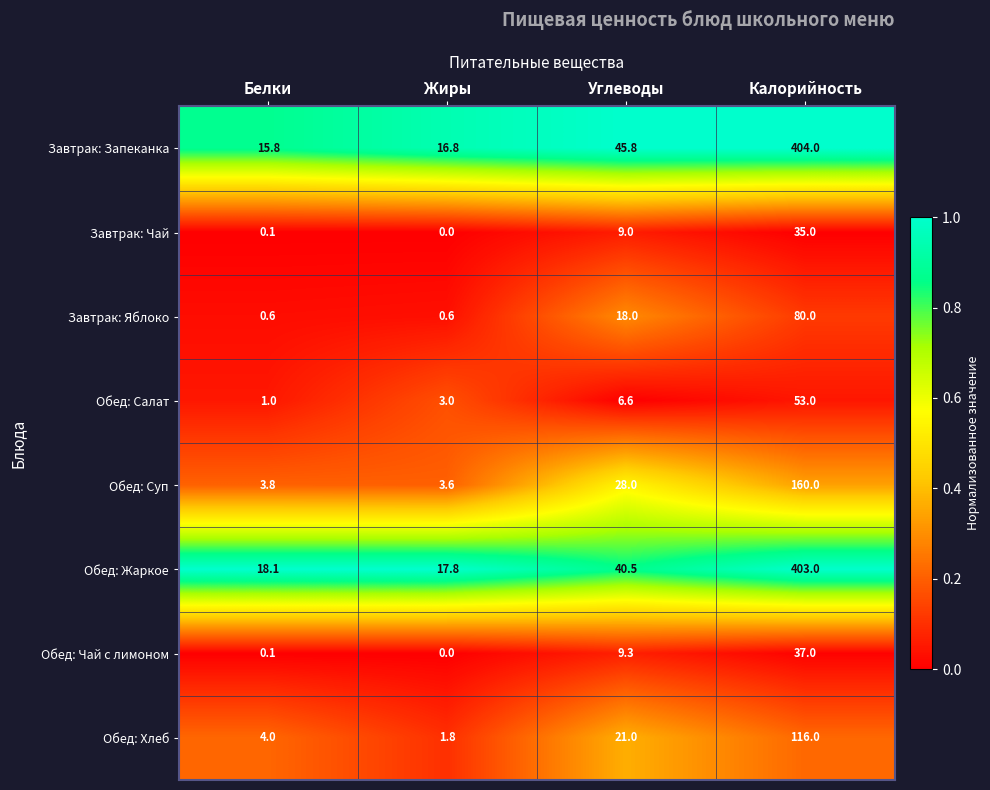

Is it true that Обед: Жаркое equals 32.4 at Белки?

False